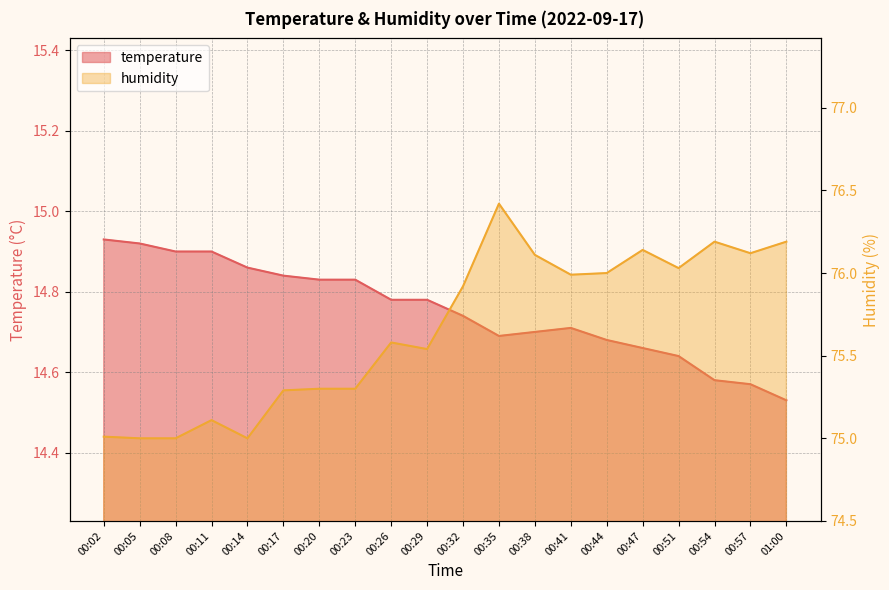

Reading left to right, what are all the values shown in this chart?

temperature: 00:02=14.9	00:05=14.9	00:08=14.9	00:11=14.9	00:14=14.9	00:17=14.8	00:20=14.8	00:23=14.8	00:26=14.8	00:29=14.8	00:32=14.7	00:35=14.7	00:38=14.7	00:41=14.7	00:44=14.7	00:47=14.7	00:51=14.6	00:54=14.6	00:57=14.6	01:00=14.5
humidity: 00:02=75.0	00:05=75.0	00:08=75.0	00:11=75.1	00:14=75.0	00:17=75.3	00:20=75.3	00:23=75.3	00:26=75.6	00:29=75.5	00:32=75.9	00:35=76.4	00:38=76.1	00:41=76.0	00:44=76.0	00:47=76.1	00:51=76.0	00:54=76.2	00:57=76.1	01:00=76.2